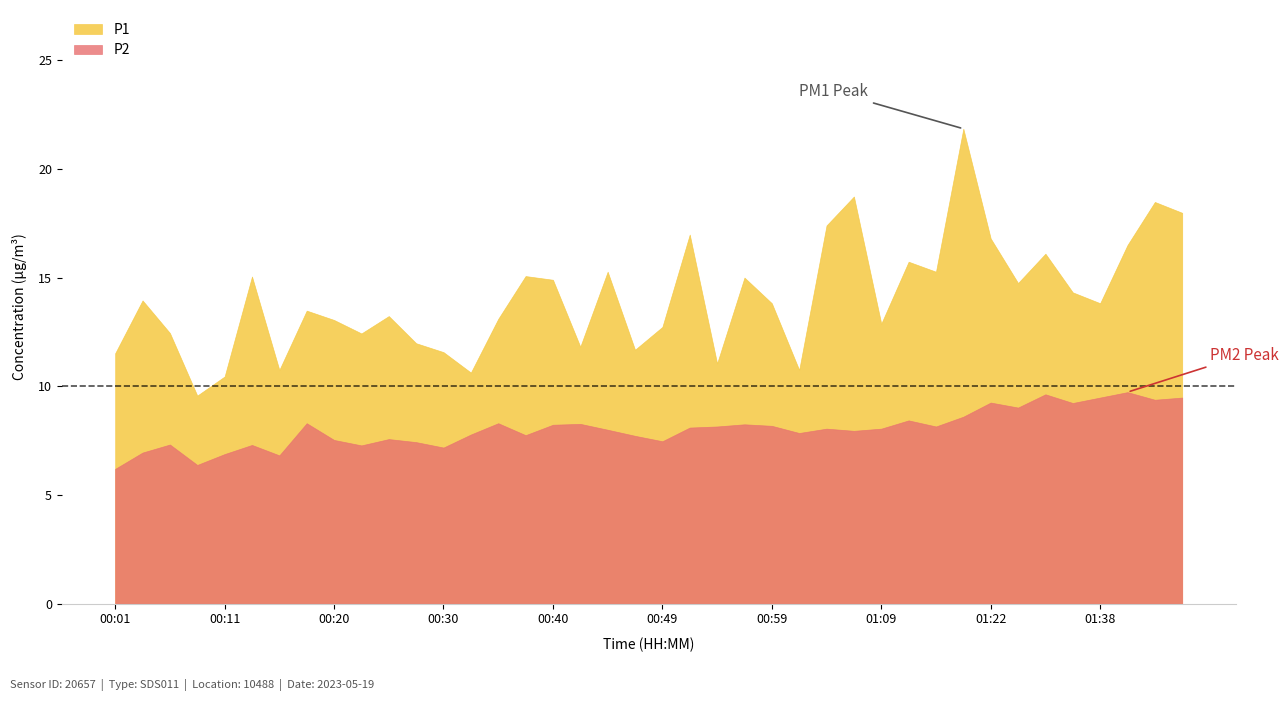

True or false: P1 has more than 1 interior local peaks.

True